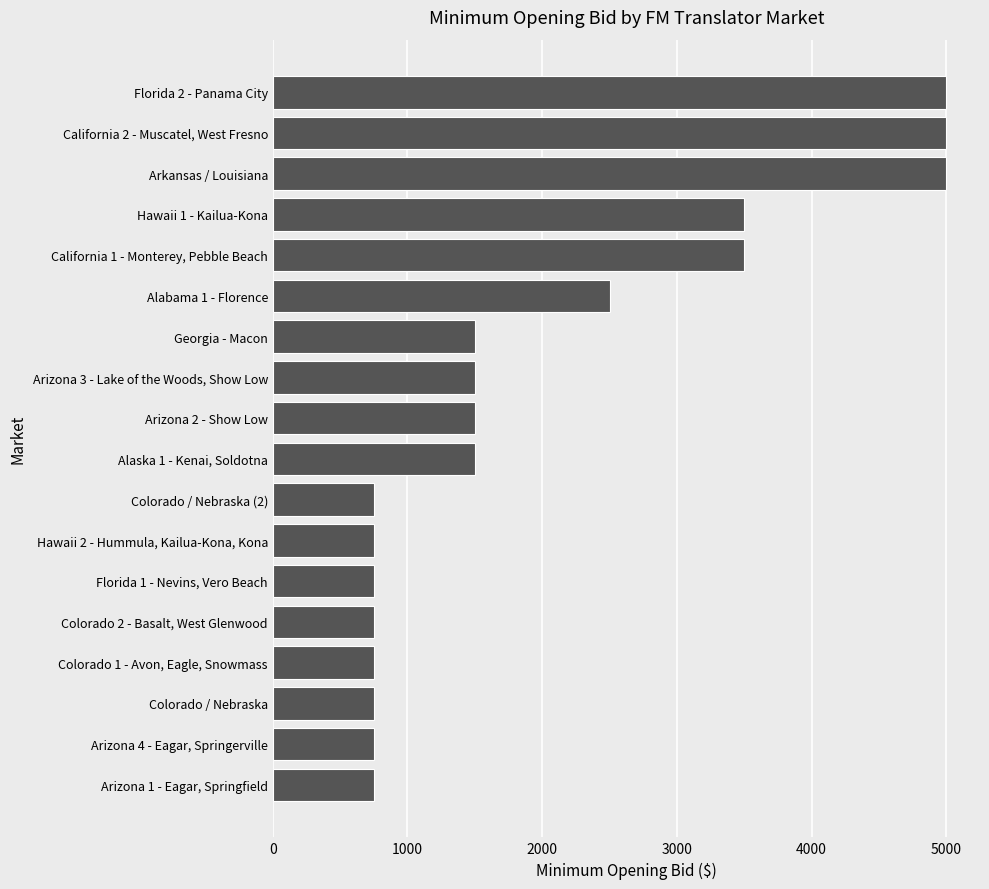

Reading bottom to top, list all the values displayed in this chart.

Arizona 1 - Eagar, Springfield=750	Arizona 4 - Eagar, Springerville=750	Colorado / Nebraska=750	Colorado 1 - Avon, Eagle, Snowmass=750	Colorado 2 - Basalt, West Glenwood=750	Florida 1 - Nevins, Vero Beach=750	Hawaii 2 - Hummula, Kailua-Kona, Kona=750	Colorado / Nebraska (2)=750	Alaska 1 - Kenai, Soldotna=1500	Arizona 2 - Show Low=1500	Arizona 3 - Lake of the Woods, Show Low=1500	Georgia - Macon=1500	Alabama 1 - Florence=2500	California 1 - Monterey, Pebble Beach=3500	Hawaii 1 - Kailua-Kona=3500	Arkansas / Louisiana=5000	California 2 - Muscatel, West Fresno=5000	Florida 2 - Panama City=5000